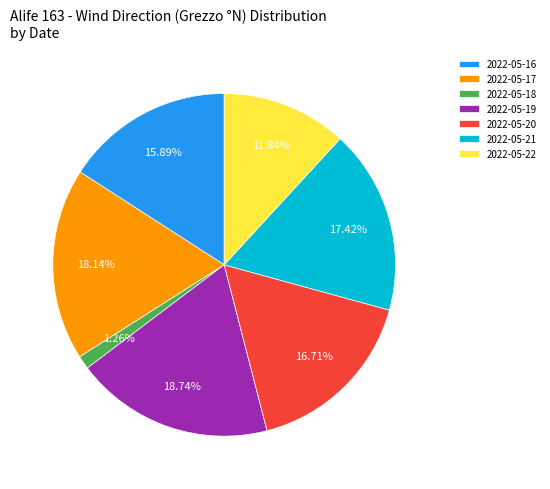

What is the smallest slice in the pie chart?

2022-05-18